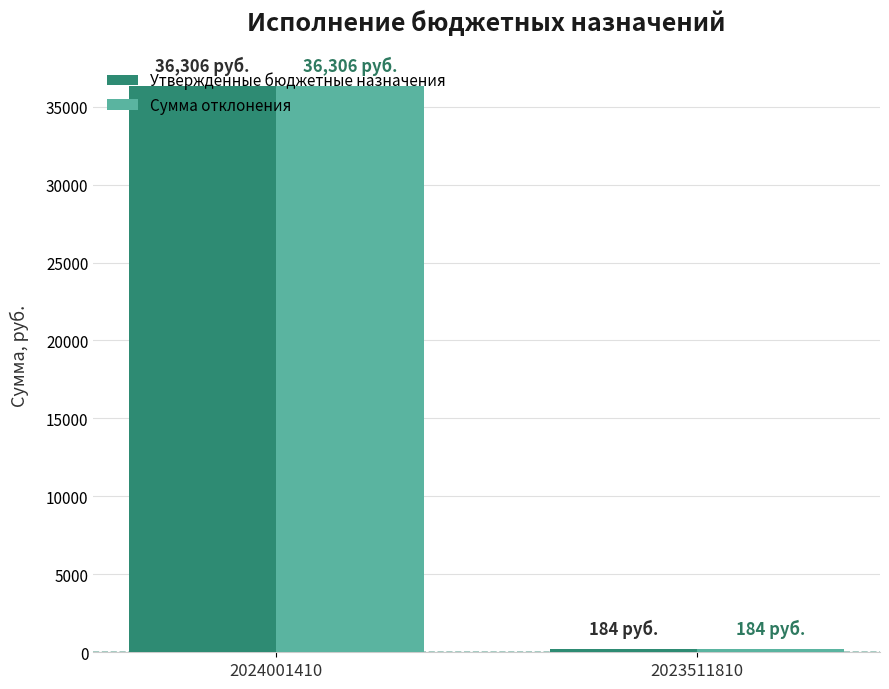

Reading right to left, transcribe all the data shown in this chart.

Утвержденные бюджетные назначения: 184	36306
Сумма отклонения: 184	36306